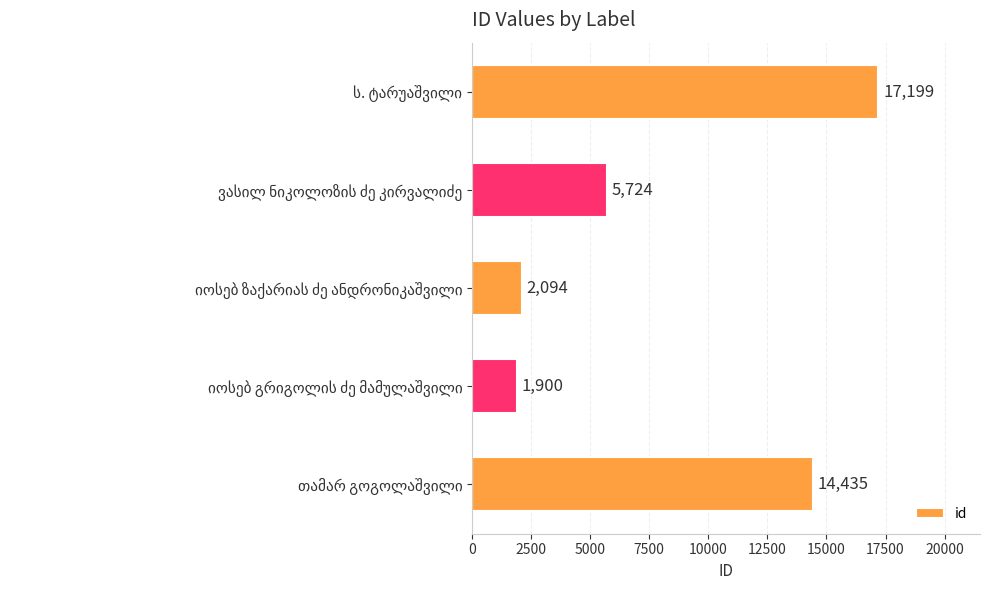

Reading top to bottom, transcribe all the data shown in this chart.

17199	5724	2094	1900	14435